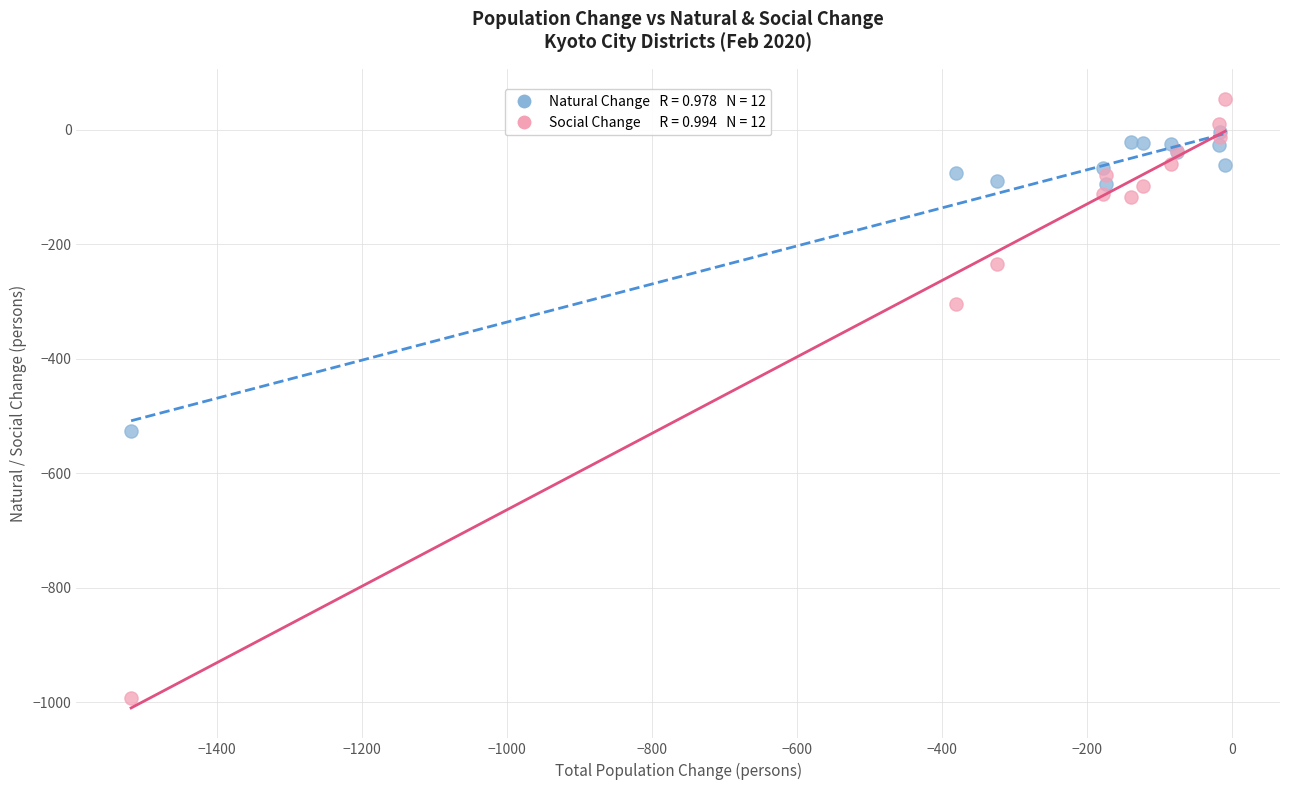

Across all series, what Y value is closest to -469?

-526